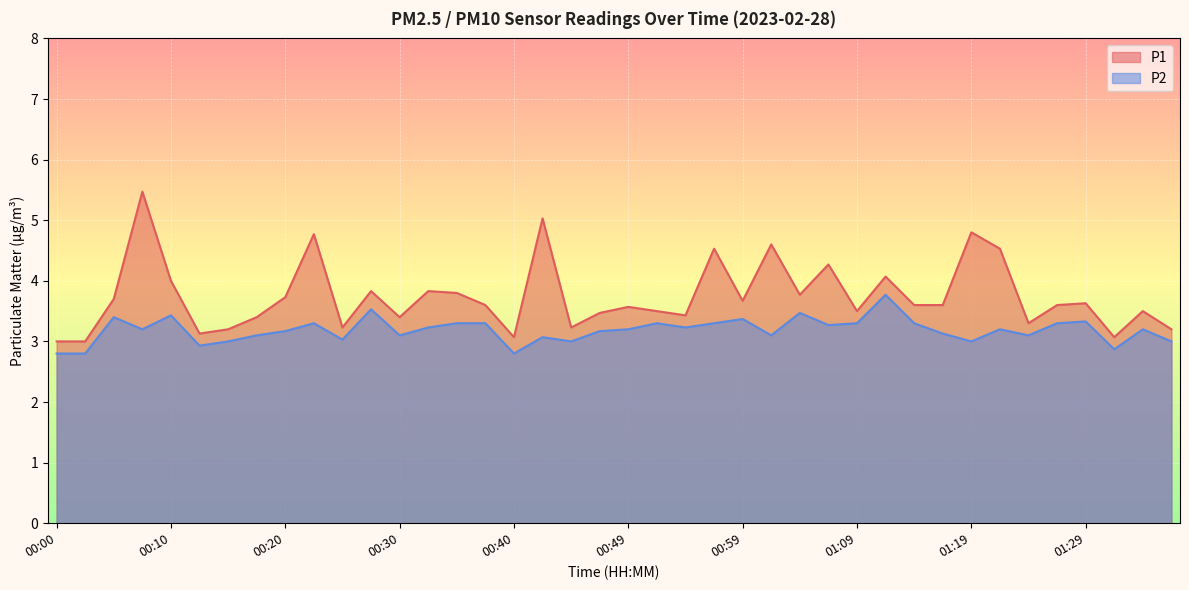

What is the minimum value shown in the chart?

2.8